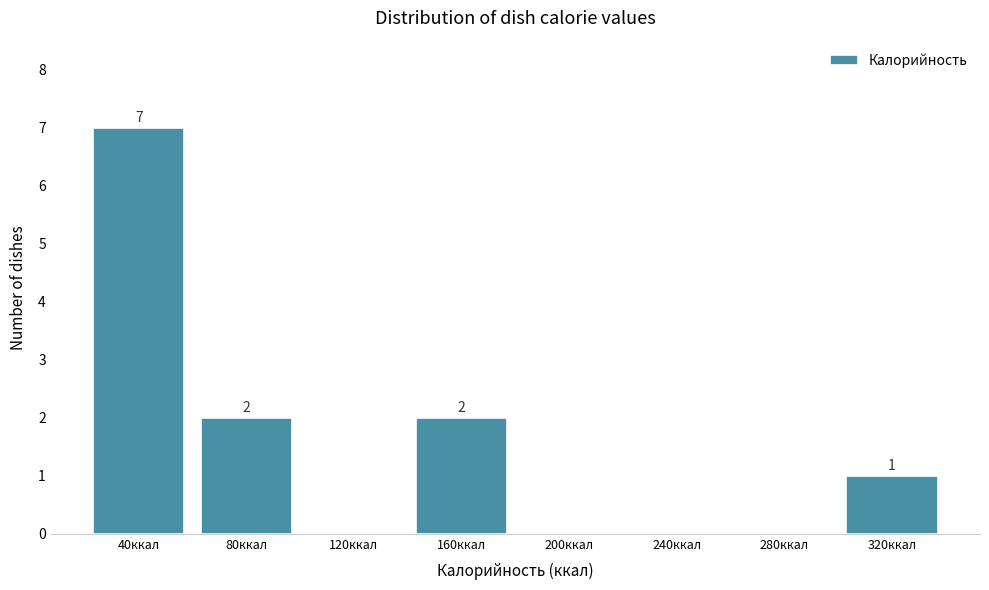

Reading left to right, extract all data points from this chart.

40ккал=7	80ккал=2	120ккал=0	160ккал=2	200ккал=0	240ккал=0	280ккал=0	320ккал=1